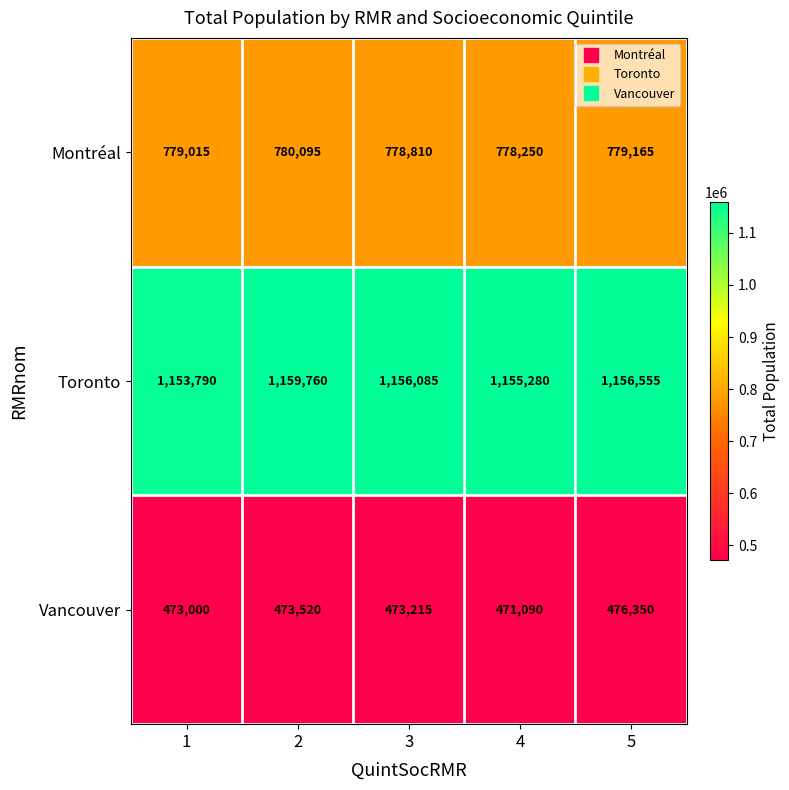

Which series has the largest total across all categories?

Toronto